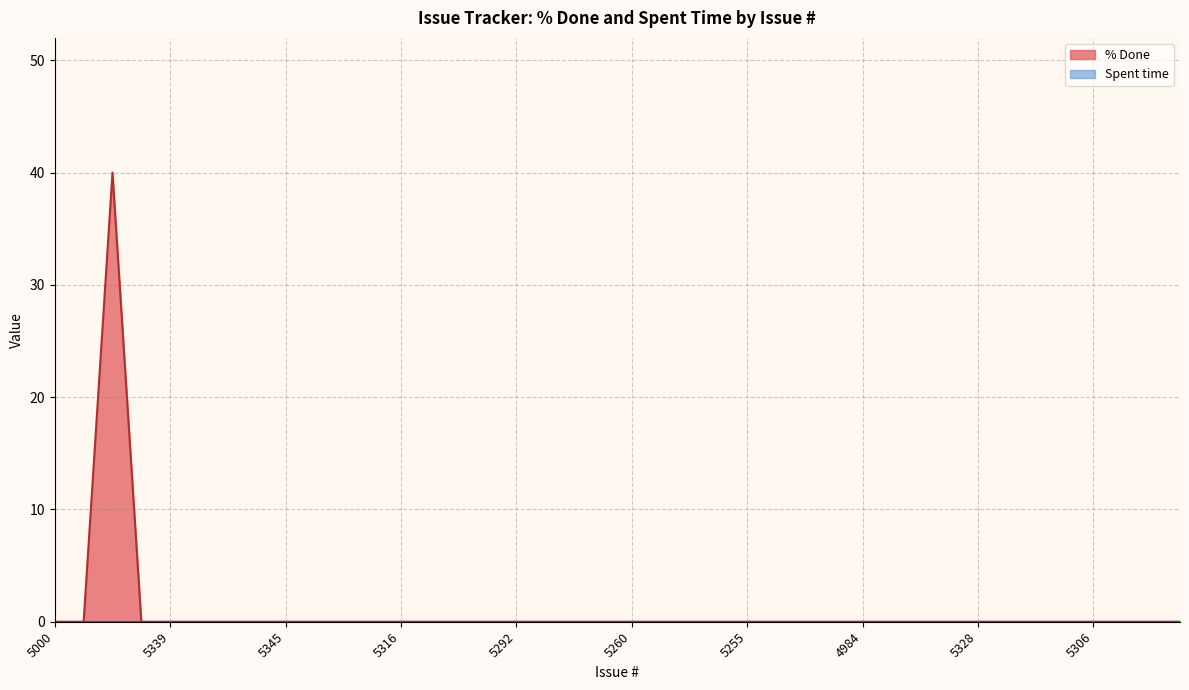

What position from the left is 5258?

23